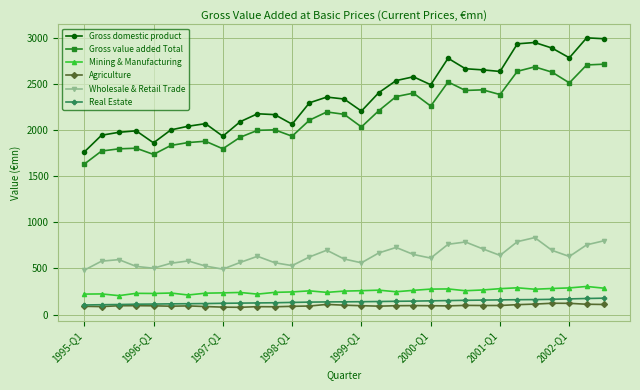

What is the minimum value for Wholesale & Retail Trade?

480.9